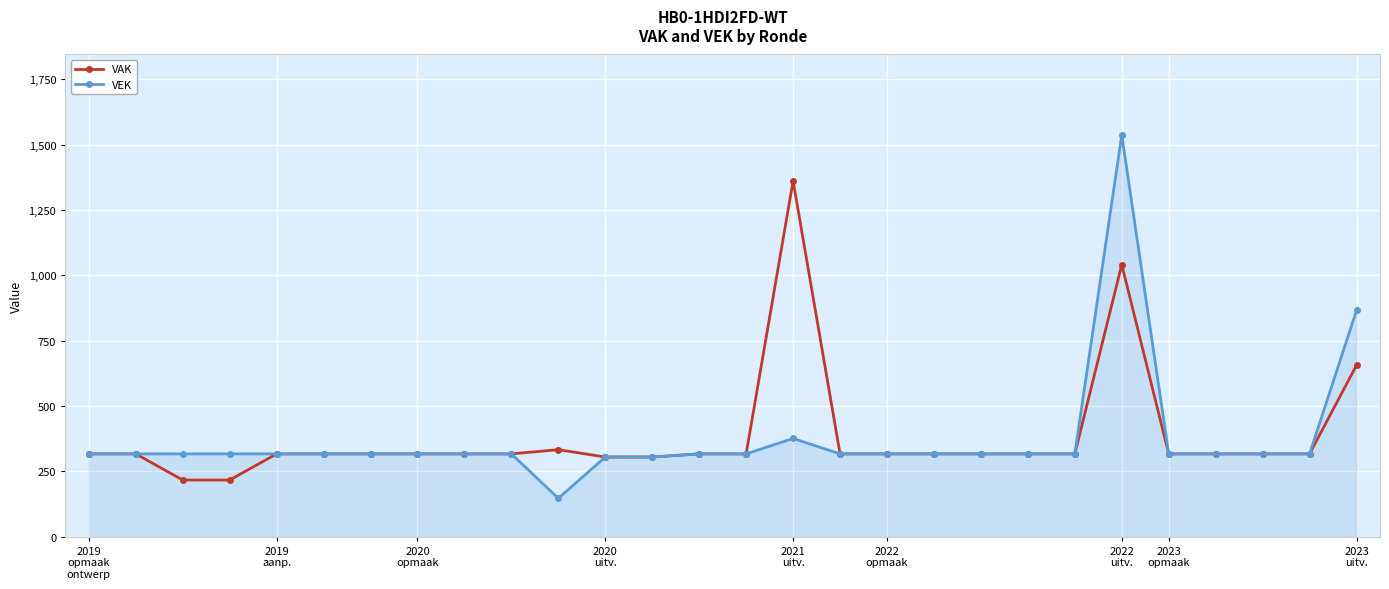

True or false: VAK has more than 2 interior local peaks.

True